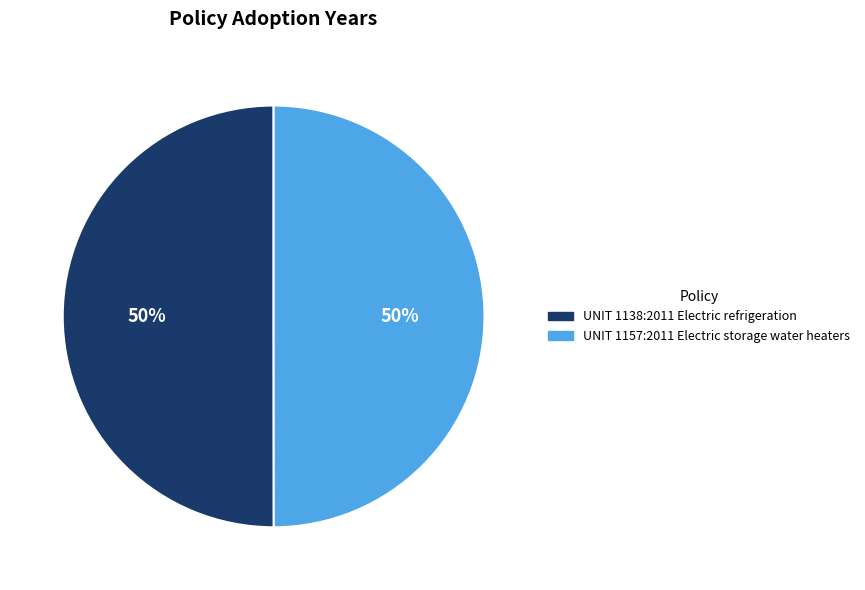

To the nearest percent, what percentage of the pie is UNIT 1138:2011 Electric refrigeration?

50%